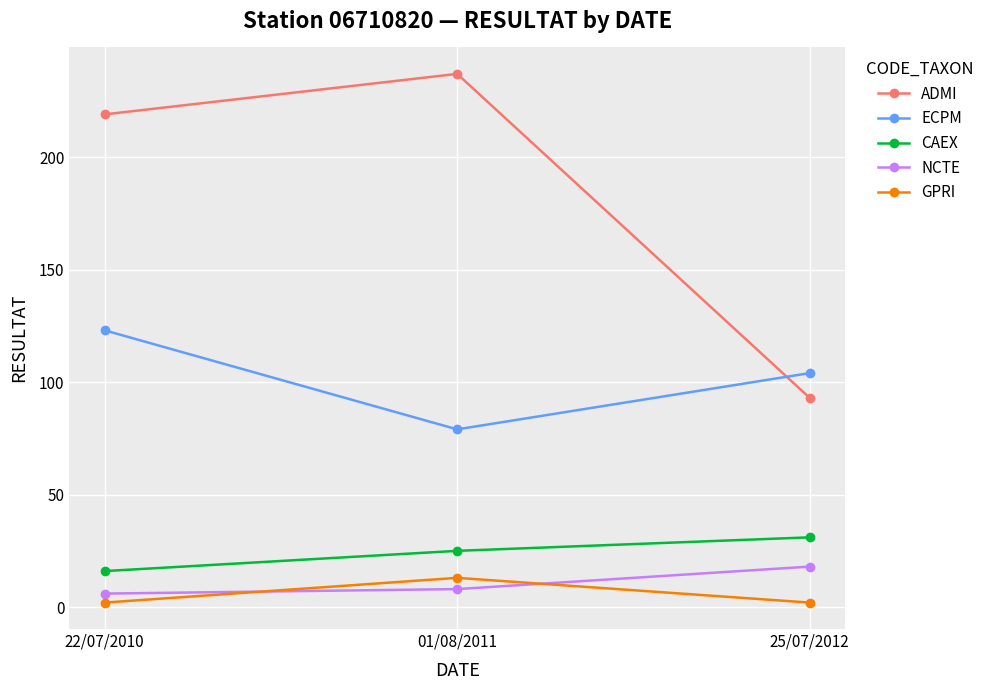

What is the sum of all NCTE values?

32